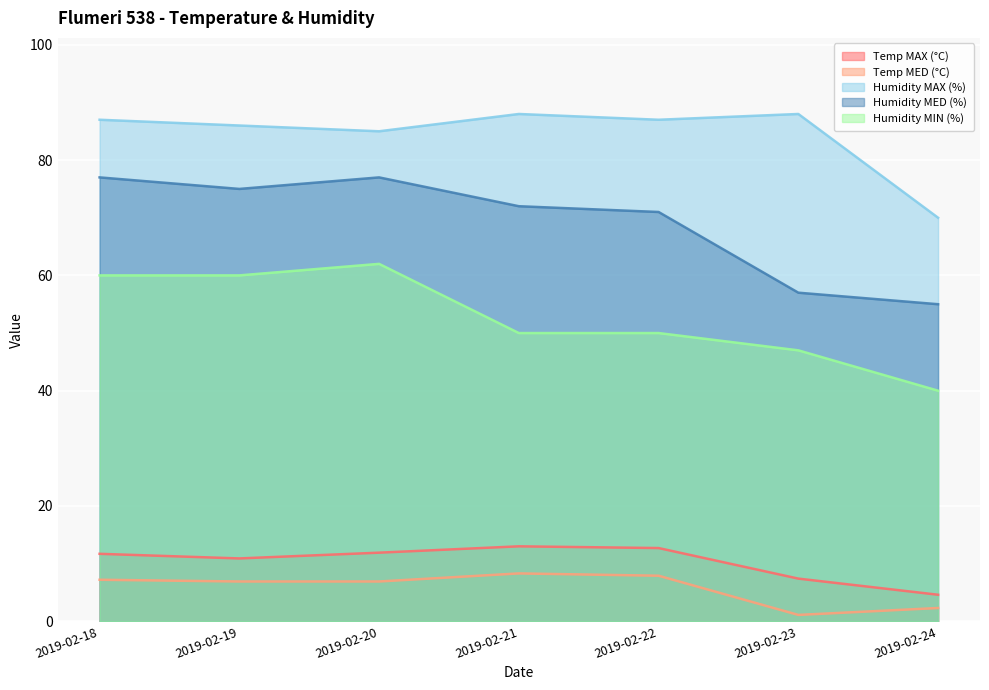

What are all the series names shown in the legend?

Temp MAX (°C), Temp MED (°C), Humidity MAX (%), Humidity MED (%), Humidity MIN (%)